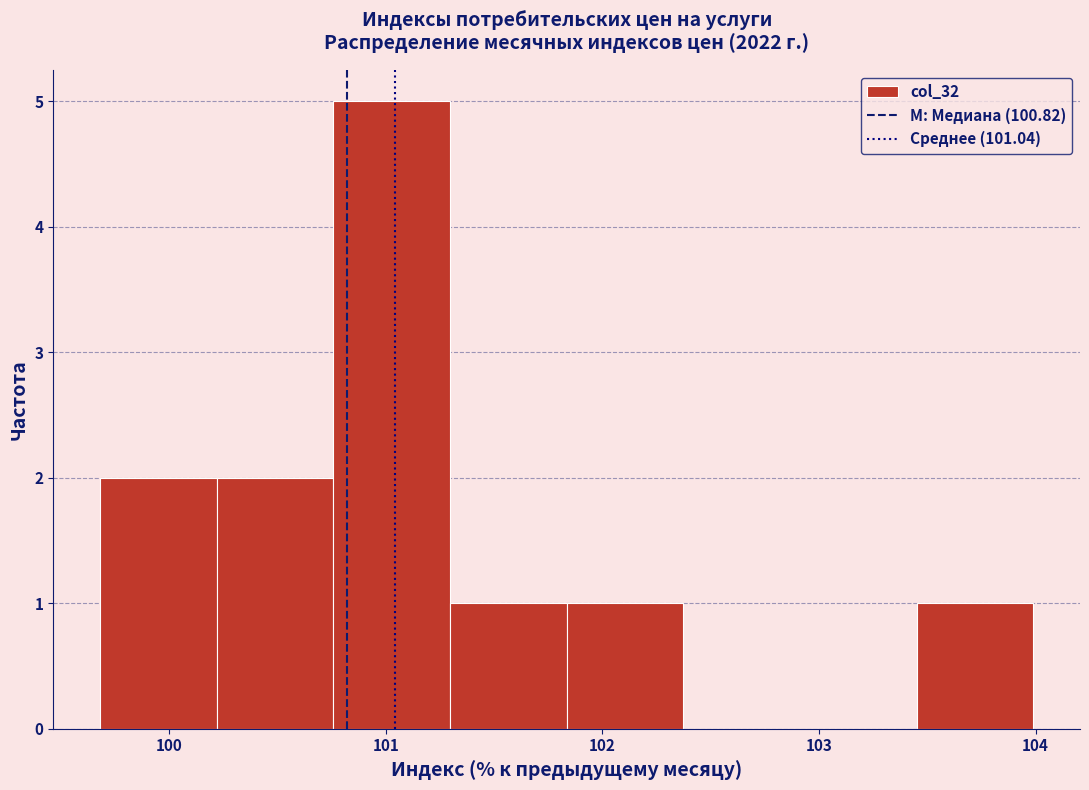

Reading left to right, transcribe this chart: for each bar, give the range it covers on the x-axis and its height. Neither the bar edges nor the heights are printed on the chart, so give them approximately, as read against the axes.

99.7 to 100.2: 2
100.2 to 100.8: 2
100.8 to 101.3: 5
101.3 to 101.8: 1
101.8 to 102.4: 1
102.4 to 102.9: 0
102.9 to 103.5: 0
103.5 to 104.0: 1